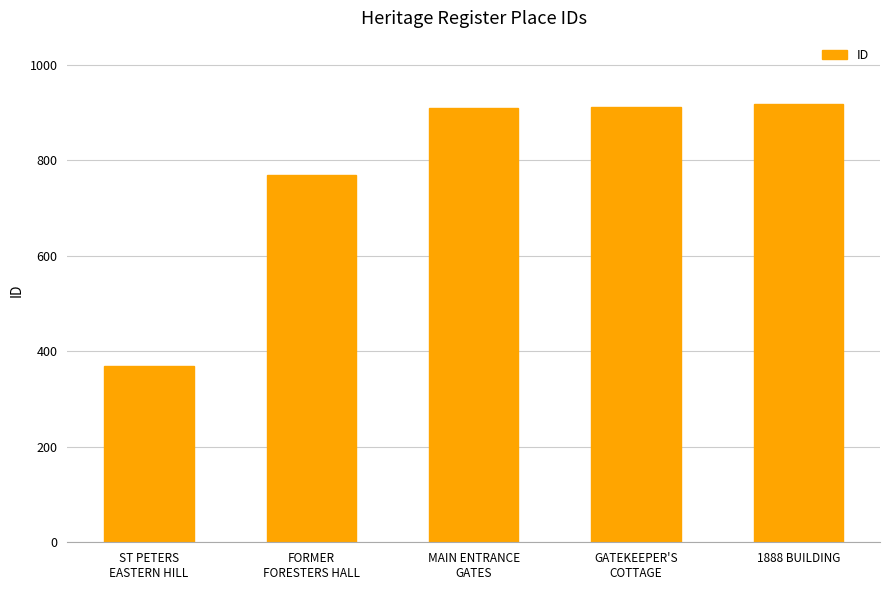

What is the value of the 1st bar from the left?

368